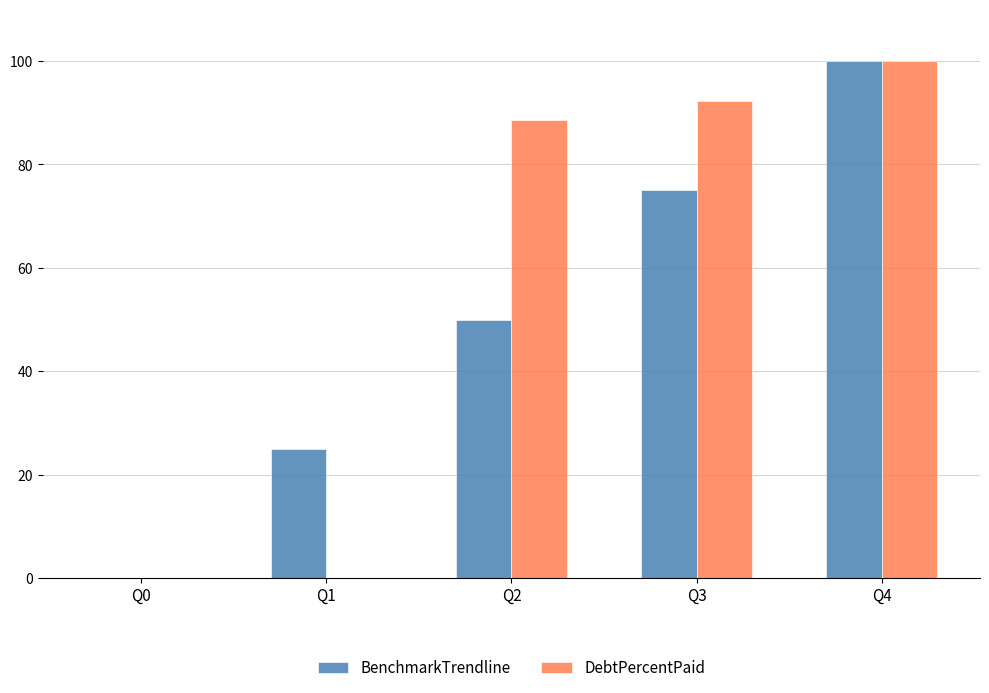

At which category is the sum across all series the highest?

Q4